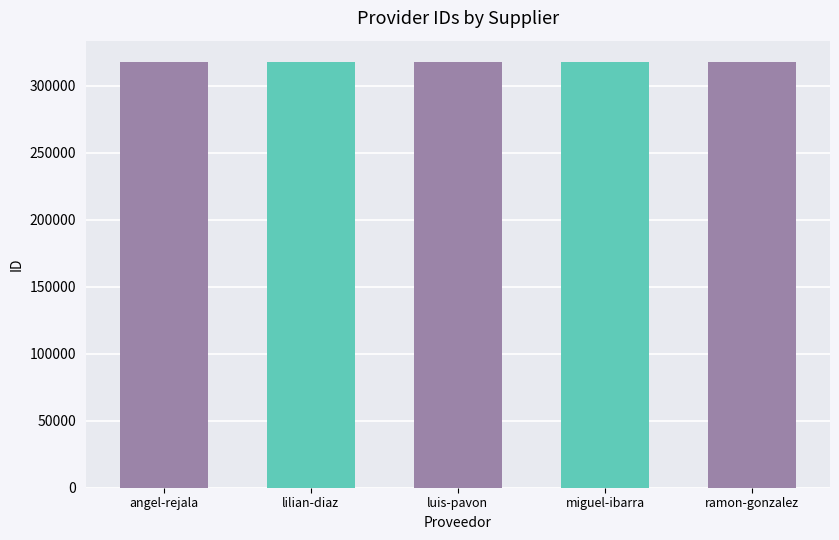

How many series are shown in this chart?

1